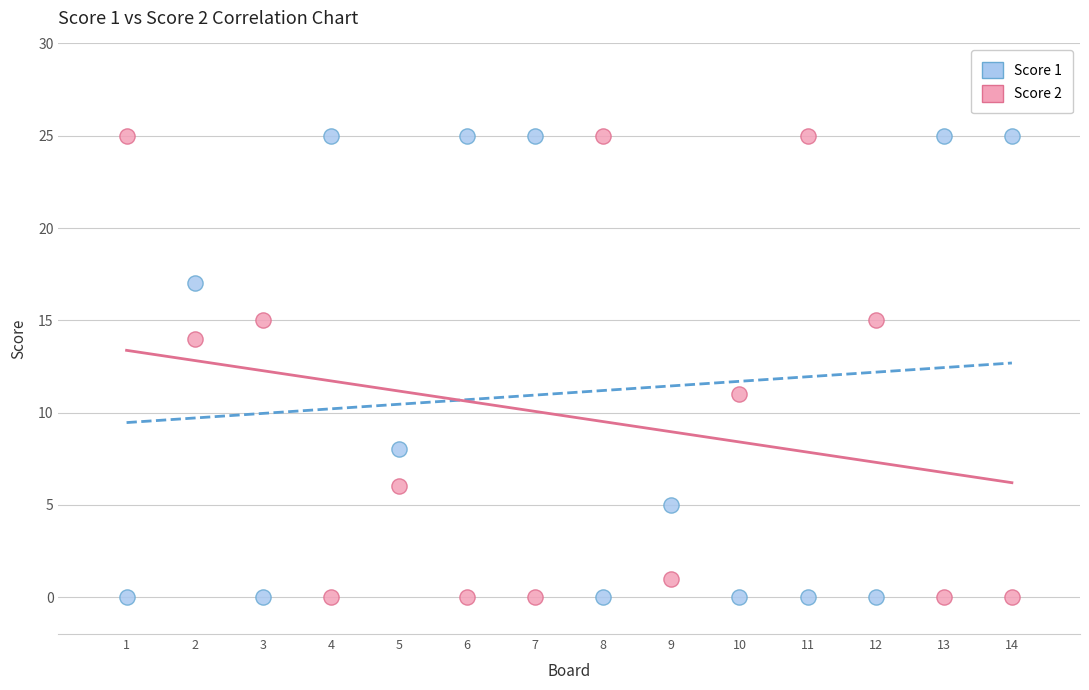

Across all data points, what is the range of X values (max minus min)?

13